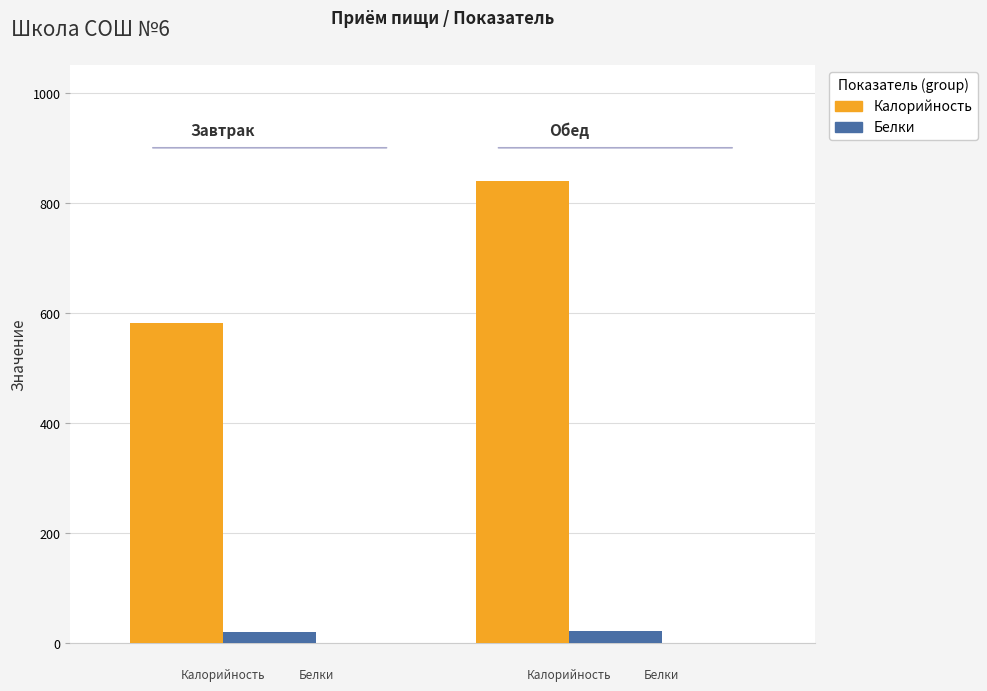

List the series in order of their peak value, highest first.

Калорийность, Белки